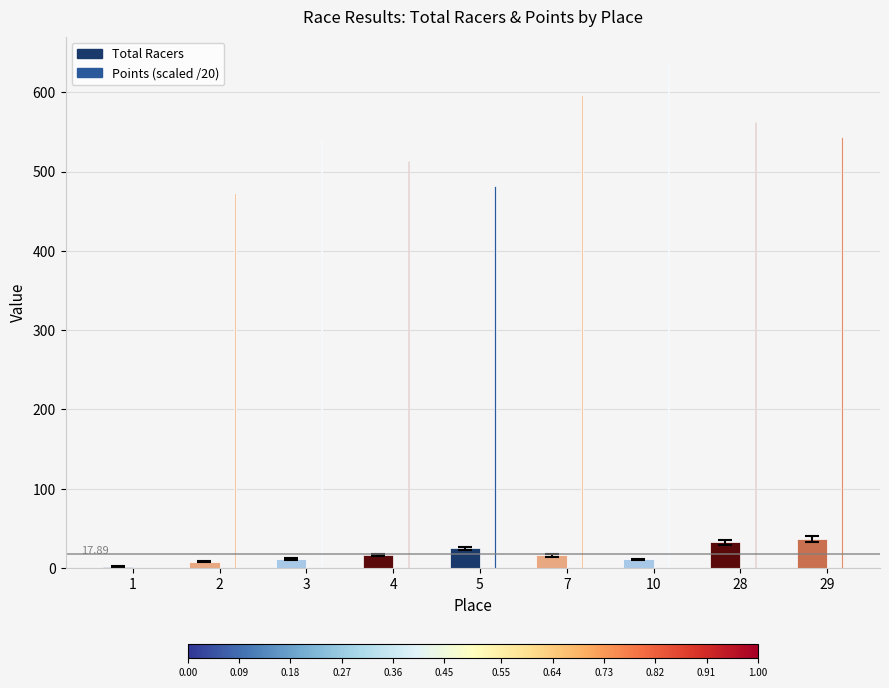

What is the ratio of the value at 10 to the value at 2?

1.4